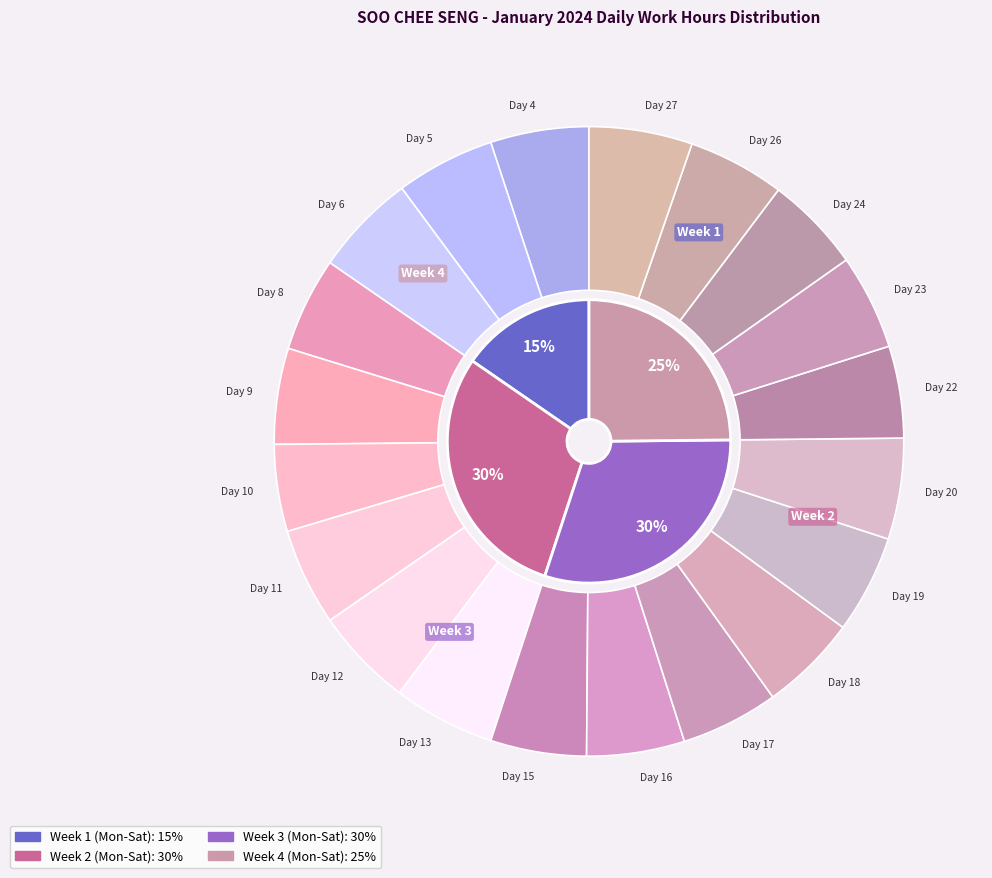

How many segments does this pie chart have?

20